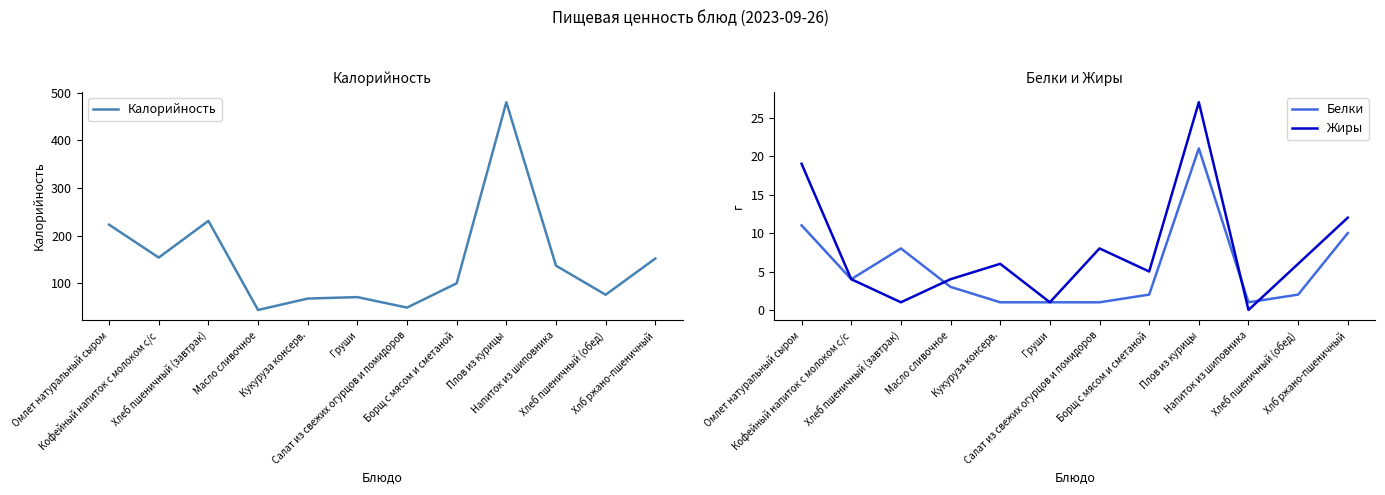

True or false: Калорийность and Белки intersect in this chart.

False